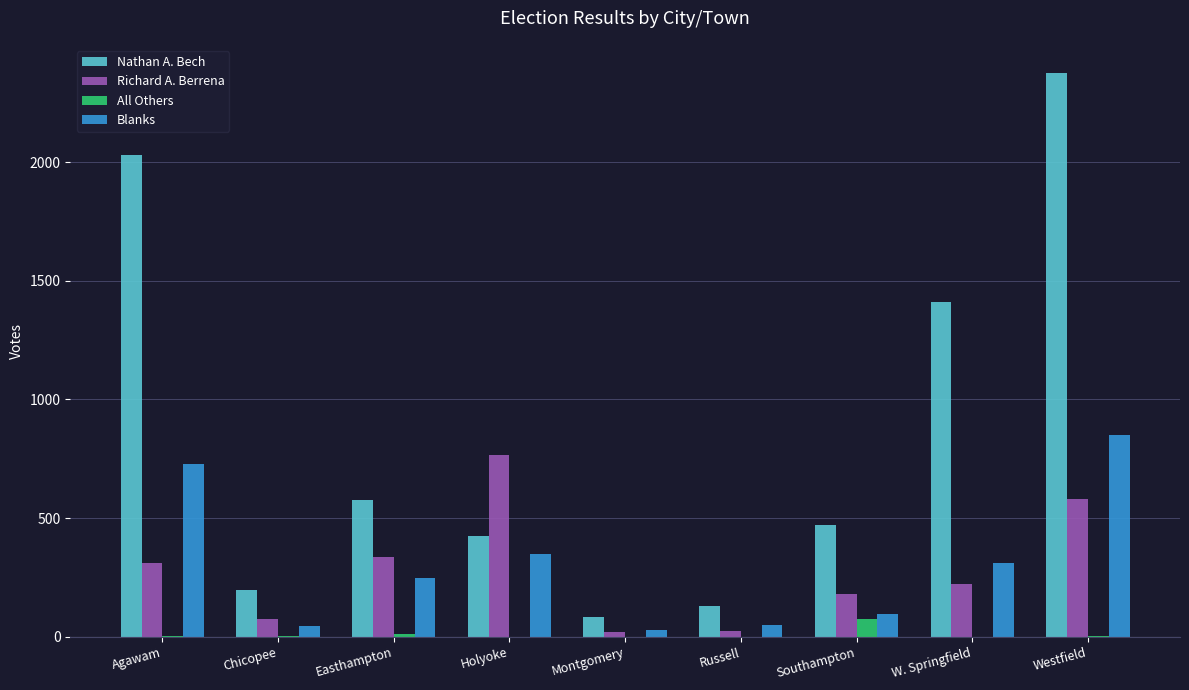

True or false: Richard A. Berrena has a value of 179 at Southampton.

True